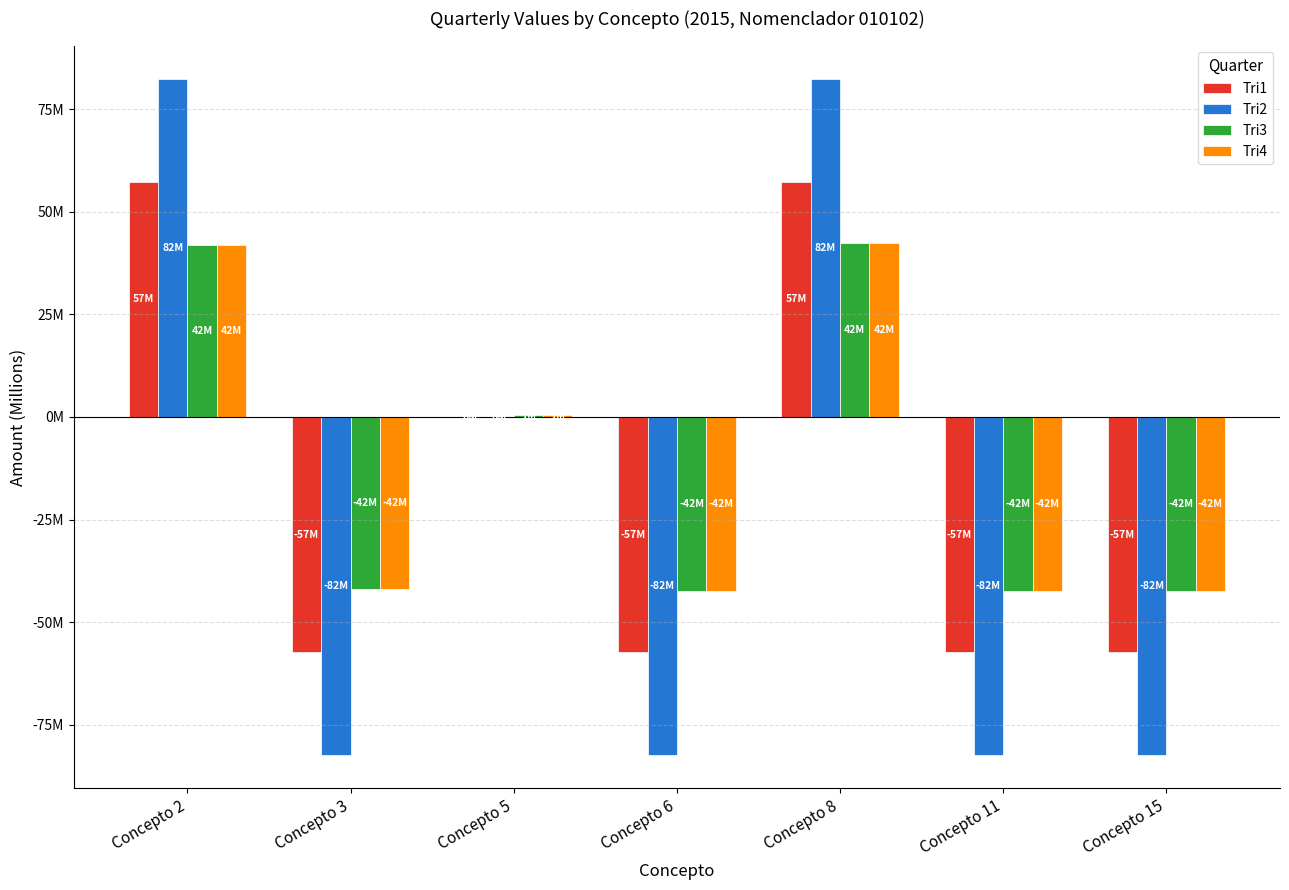

Rank the categories by Tri1 value from highest to lowest.

Concepto 8, Concepto 2, Concepto 5, Concepto 3, Concepto 6, Concepto 11, Concepto 15